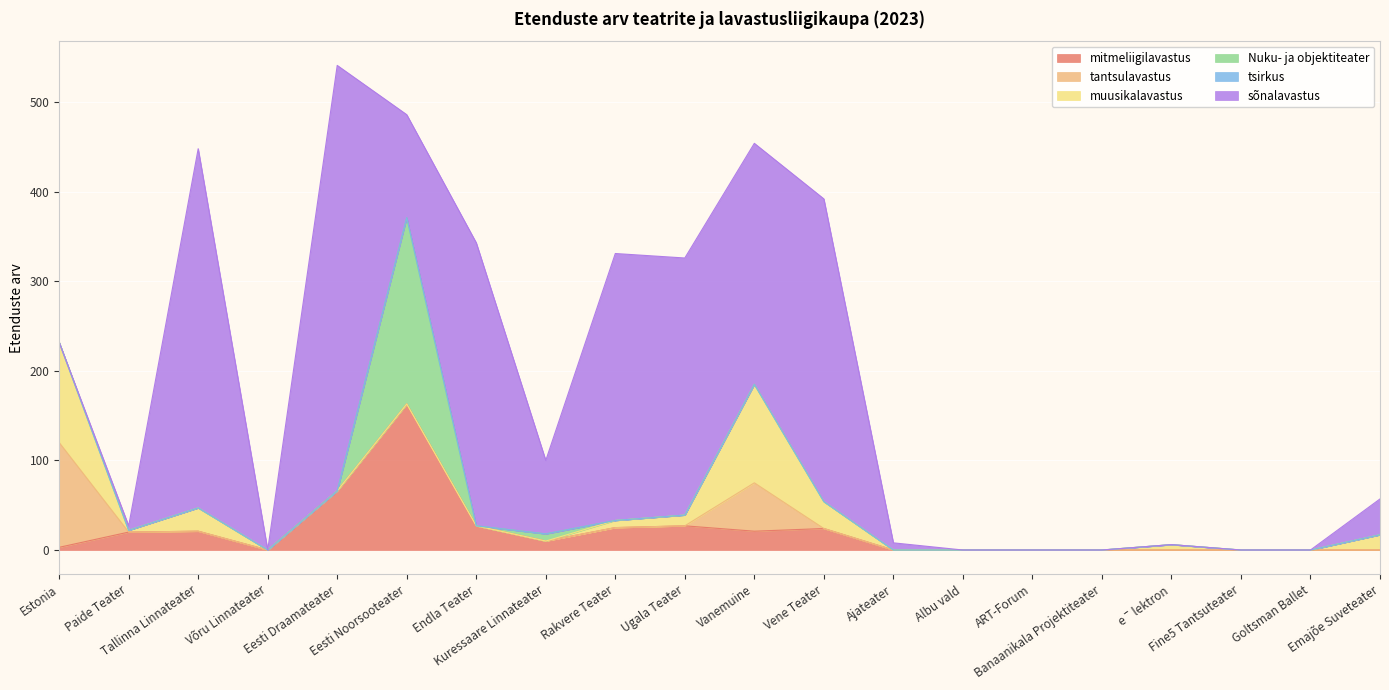

True or false: Nuku- ja objektiteater and tantsulavastus intersect in this chart.

False